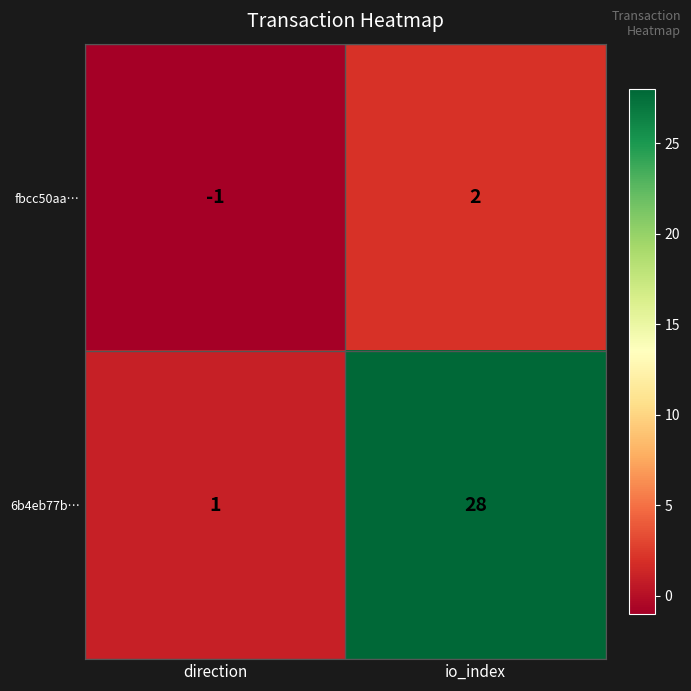

Is the value of 6b4eb77b… at direction greater than the value of fbcc50aa… at io_index?

No